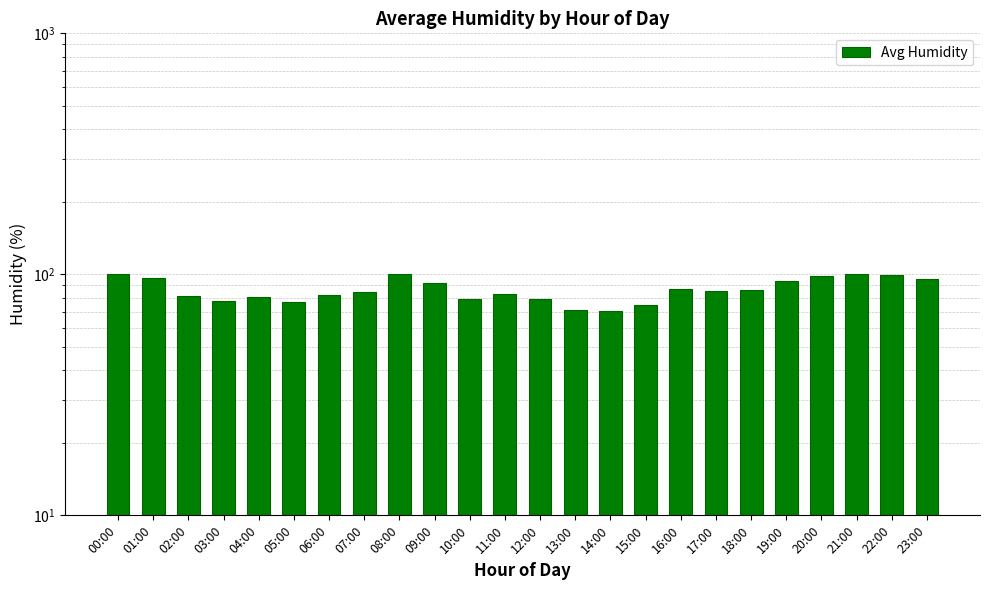

What is the sum of all values?

2072.5